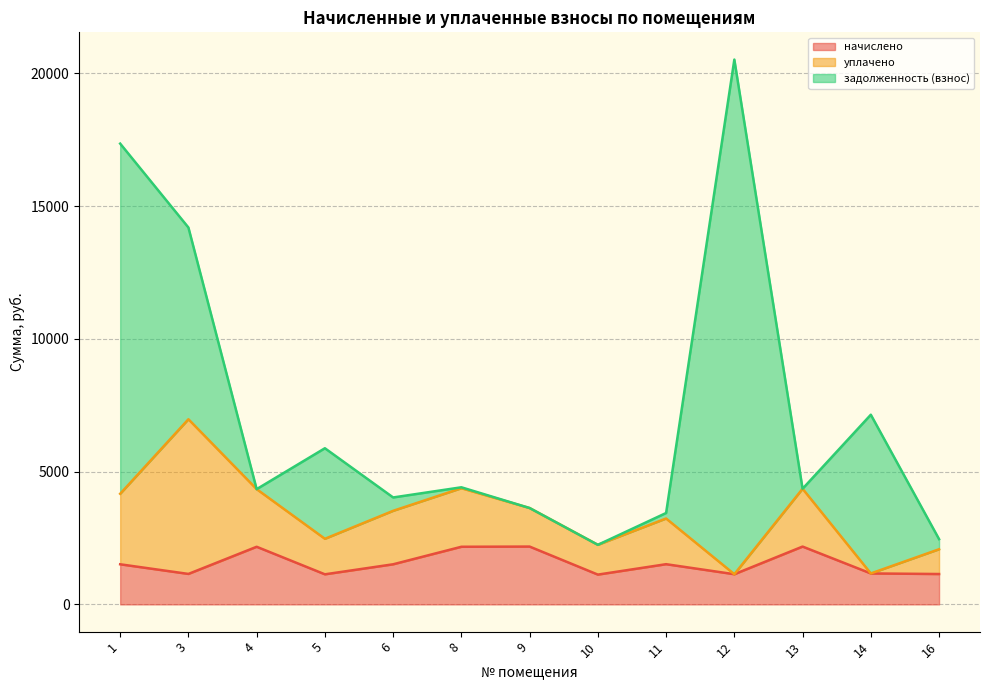

True or false: уплачено has more than 0 interior local peaks.

True